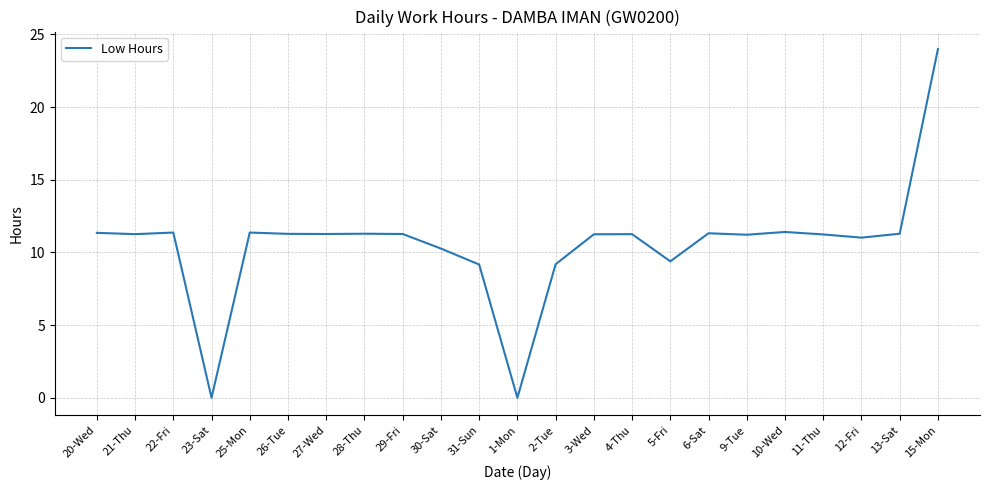

What is the change in value from 23-Sat to 11-Thu?

+11.2